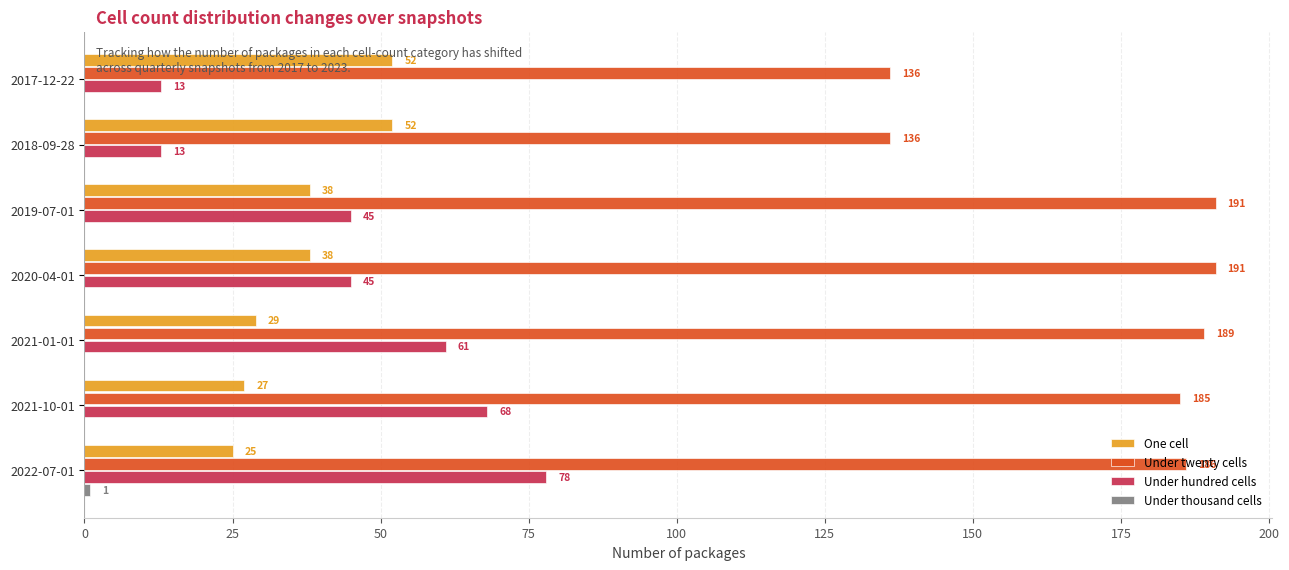

What is the sum of the One cell values at 2021-10-01 and 2017-12-22?

79